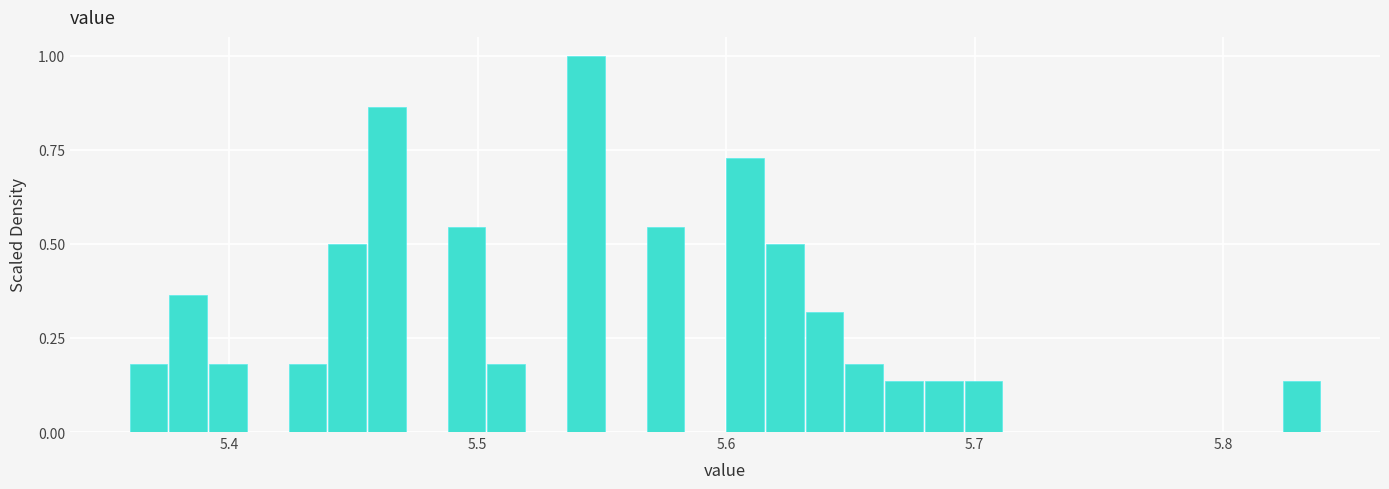

Read against the x-axis, roughly where is the centre of the tallest bar?

5.54